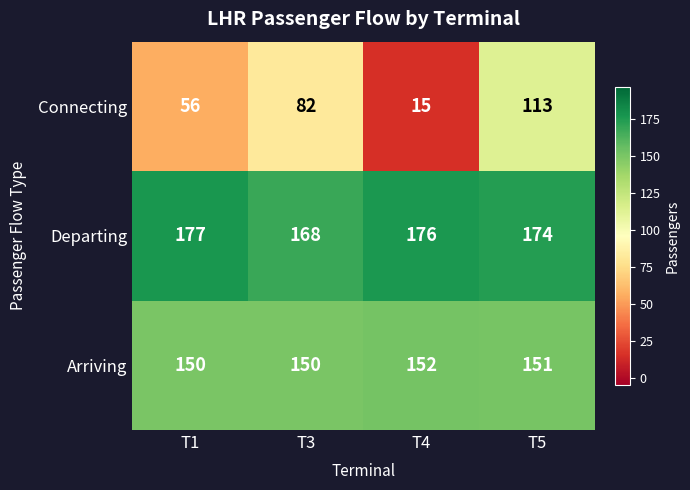

List the series in order of their peak value, highest first.

Departing, Arriving, Connecting